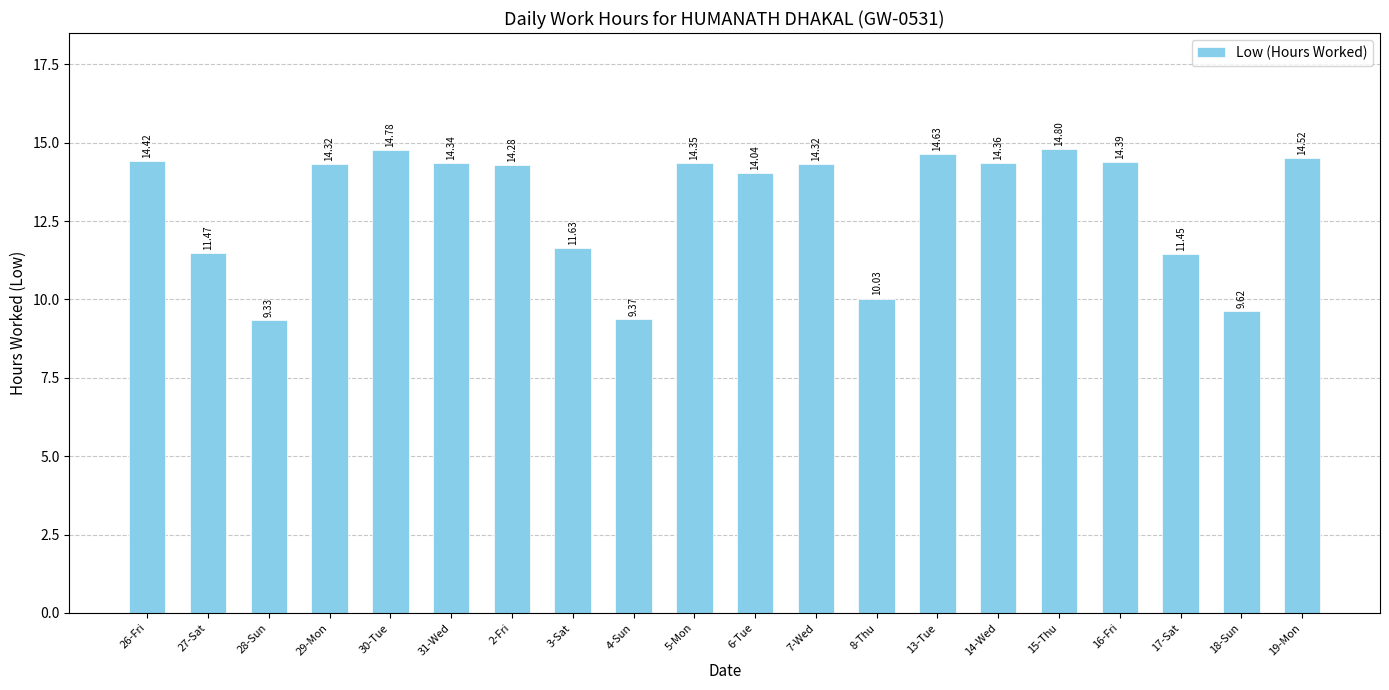

What is the ratio of the value at 15-Thu to the value at 16-Fri?

1.0